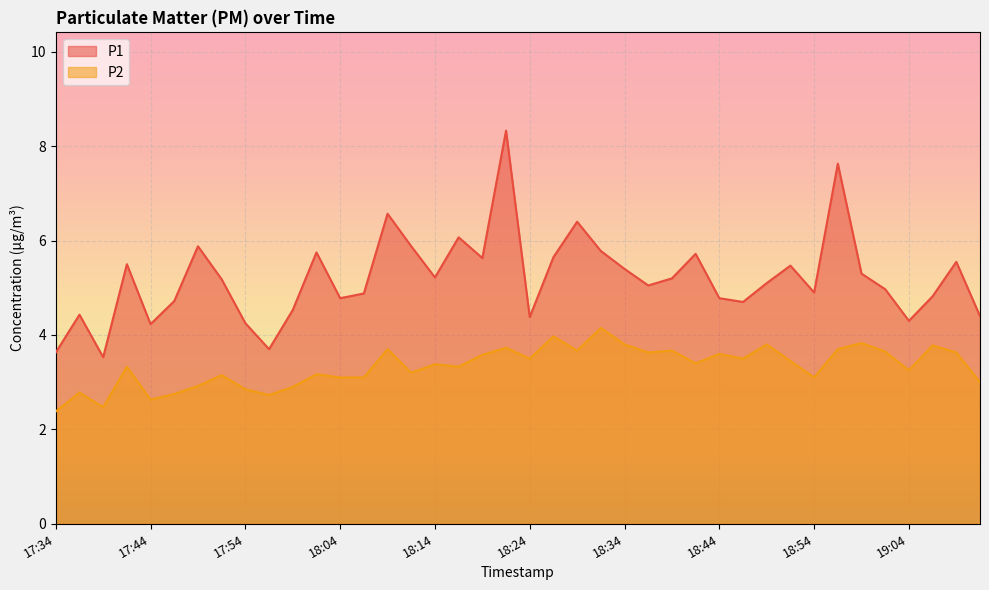

Which has a higher value, 18:19 or 18:06?

18:19